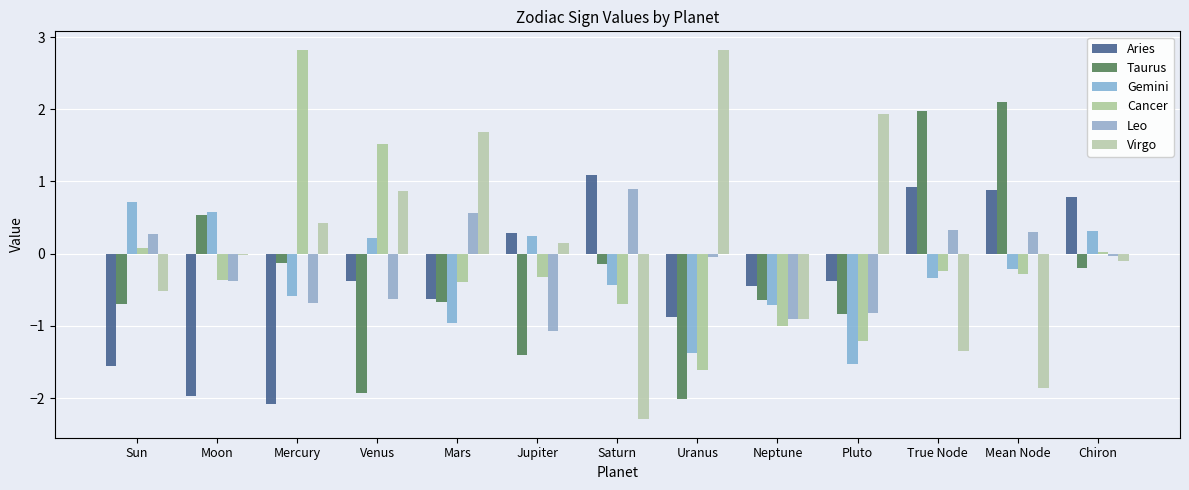

What is the value of the Taurus bar at the 7th from the left?

-0.1